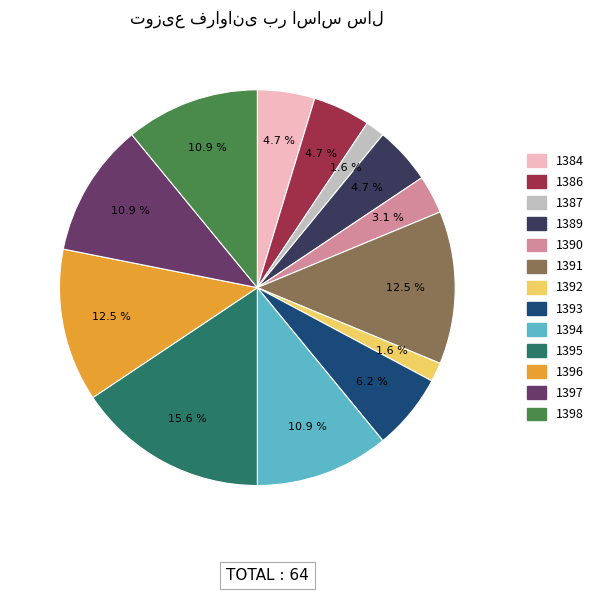

To the nearest percent, what is the difference between the largest and smallest slice percentages?

14%